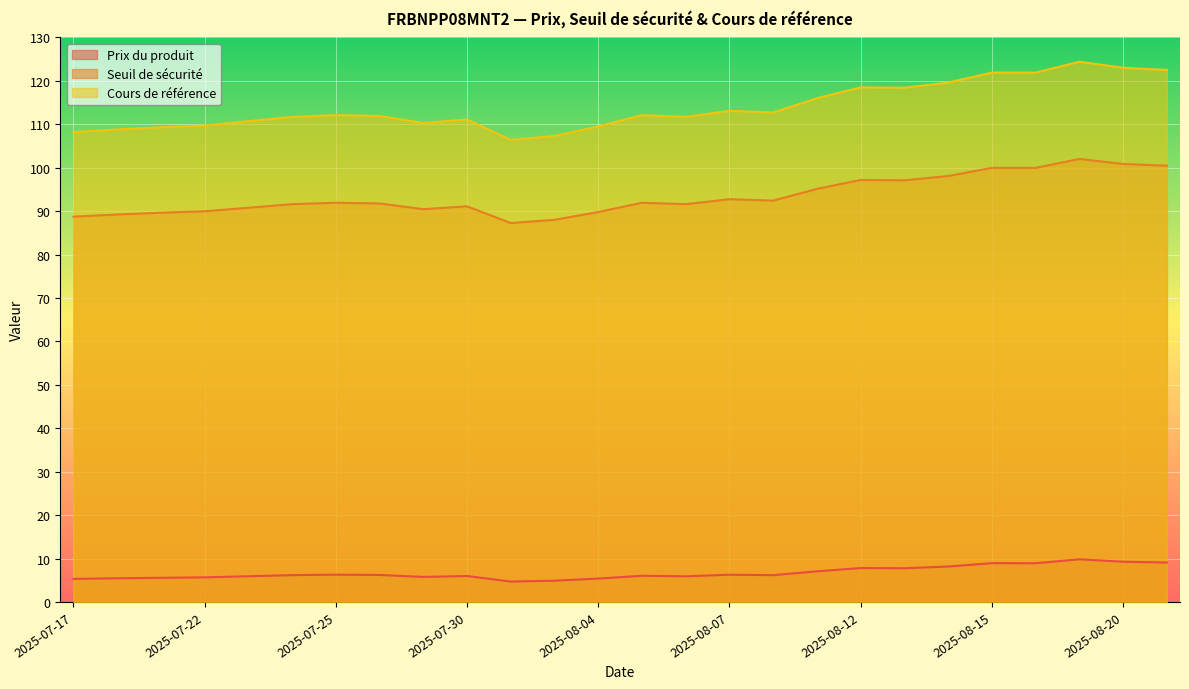

What is the label of the 17th point from the right?

2025-07-30